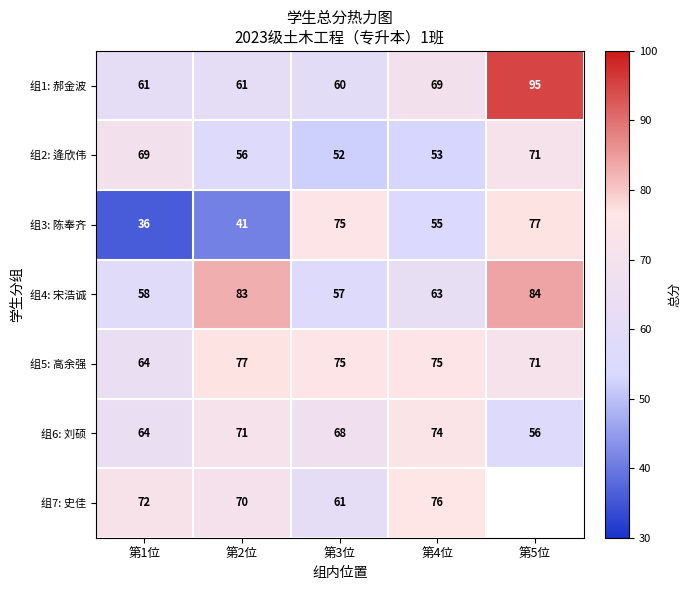

What is the lowest value of the 组1: 郝金波 series?

60